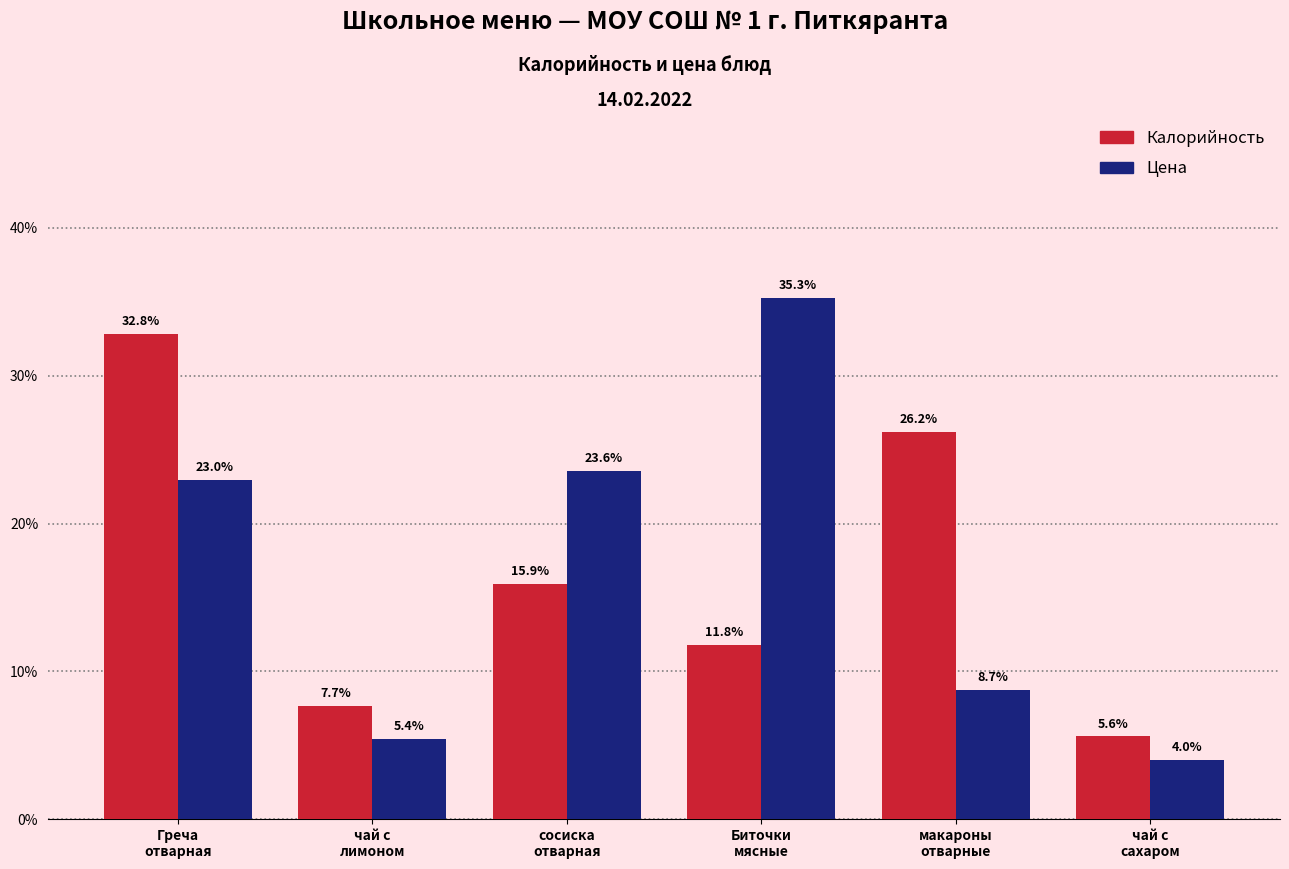

What is the difference between the maximum and minimum values in the Цена series?

31.3